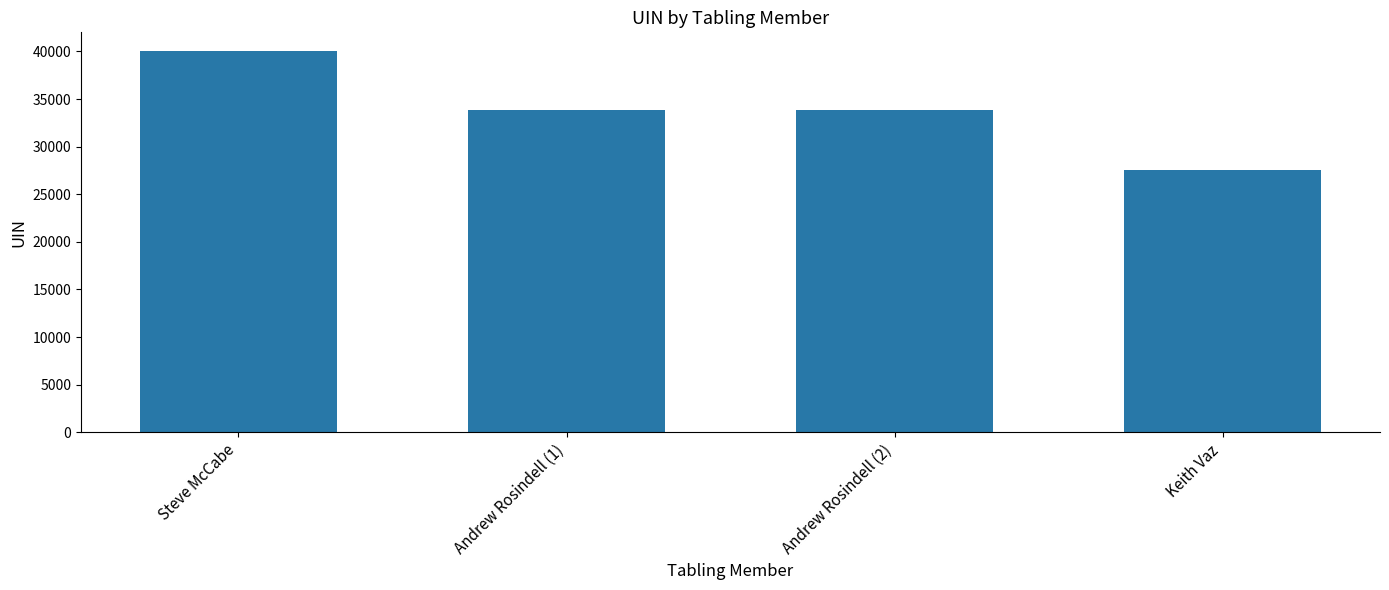

At which category does the chart reach its minimum across all series?

Keith Vaz